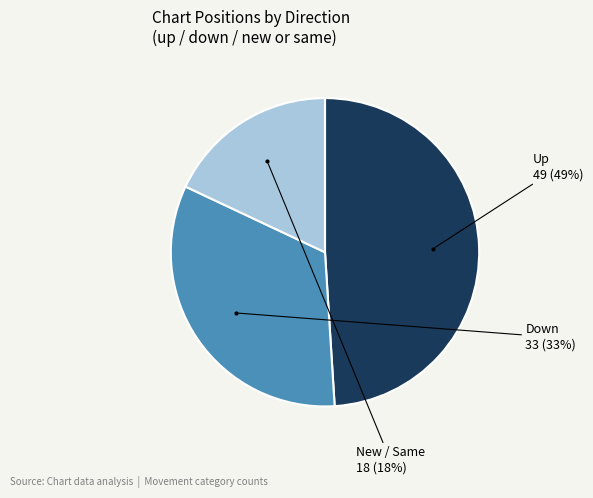

How many segments does this pie chart have?

3